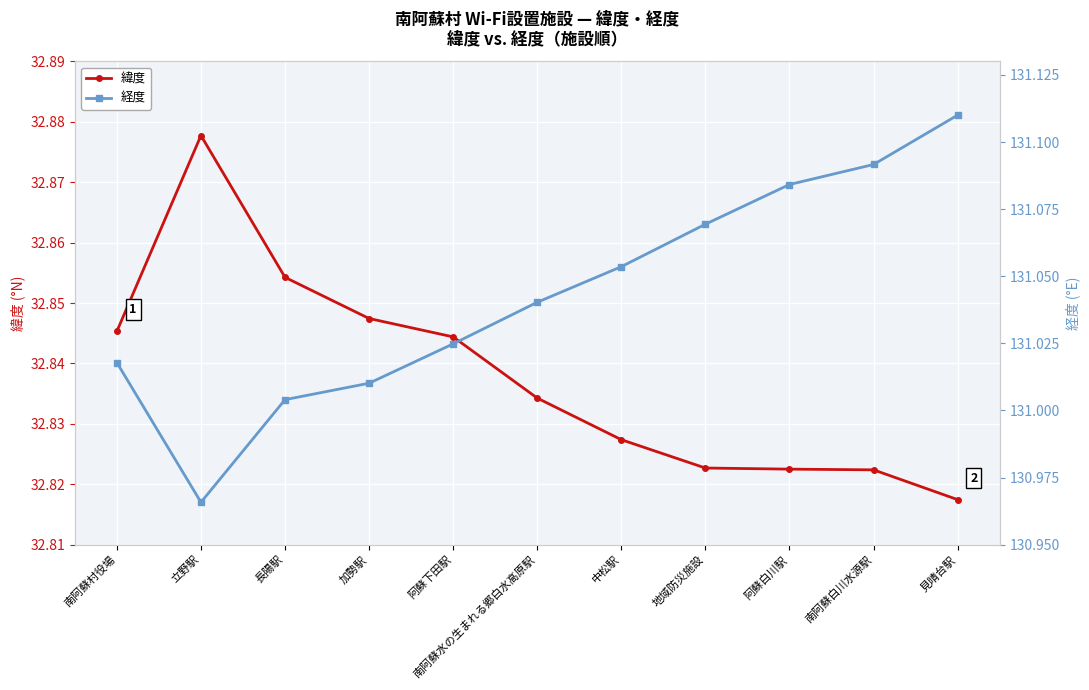

How many lines are shown in the chart?

2